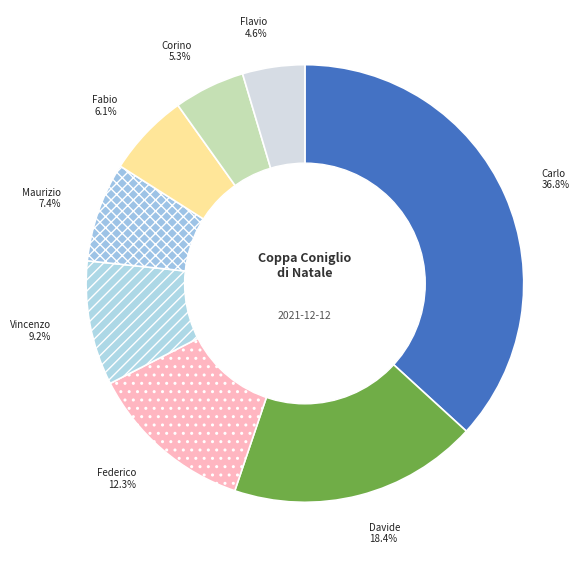

How many segments does this pie chart have?

8